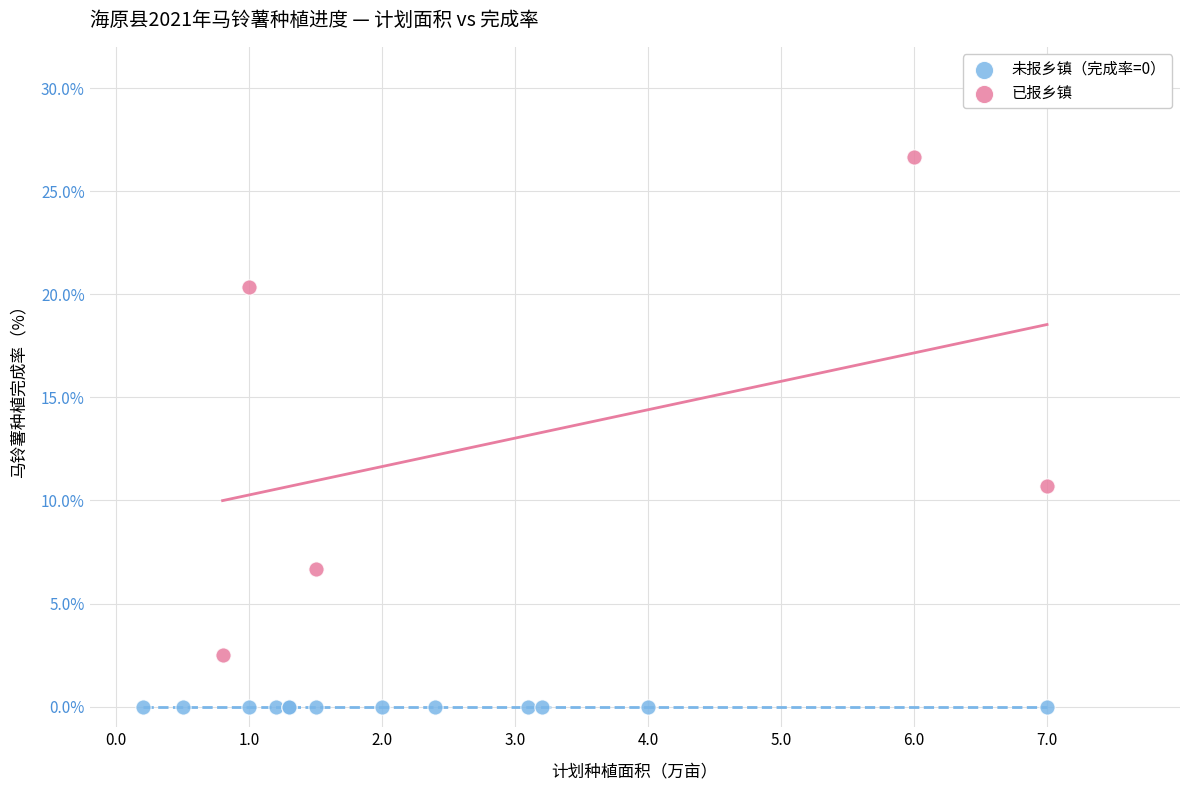

Which series reaches the maximum Y coordinate?

已报乡镇